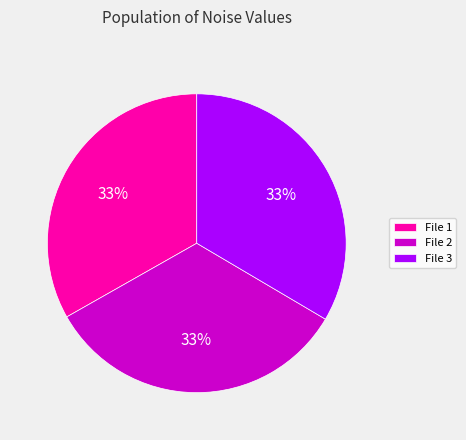

The File 2 slice represents 46% of the pie. True or false?

False